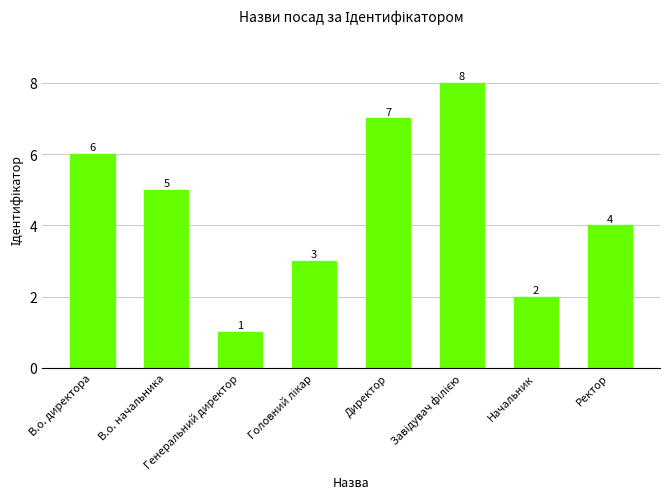

Count the values in the range 3 to 7.

5